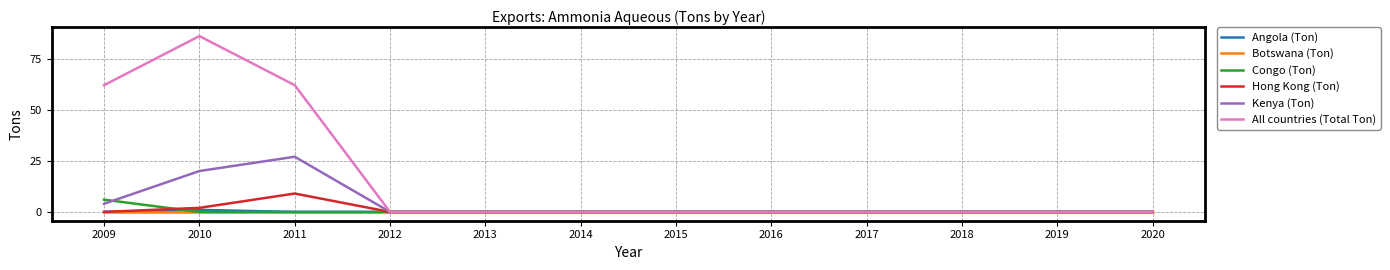

Is it true that Hong Kong (Ton) equals 0 at 2013?

True